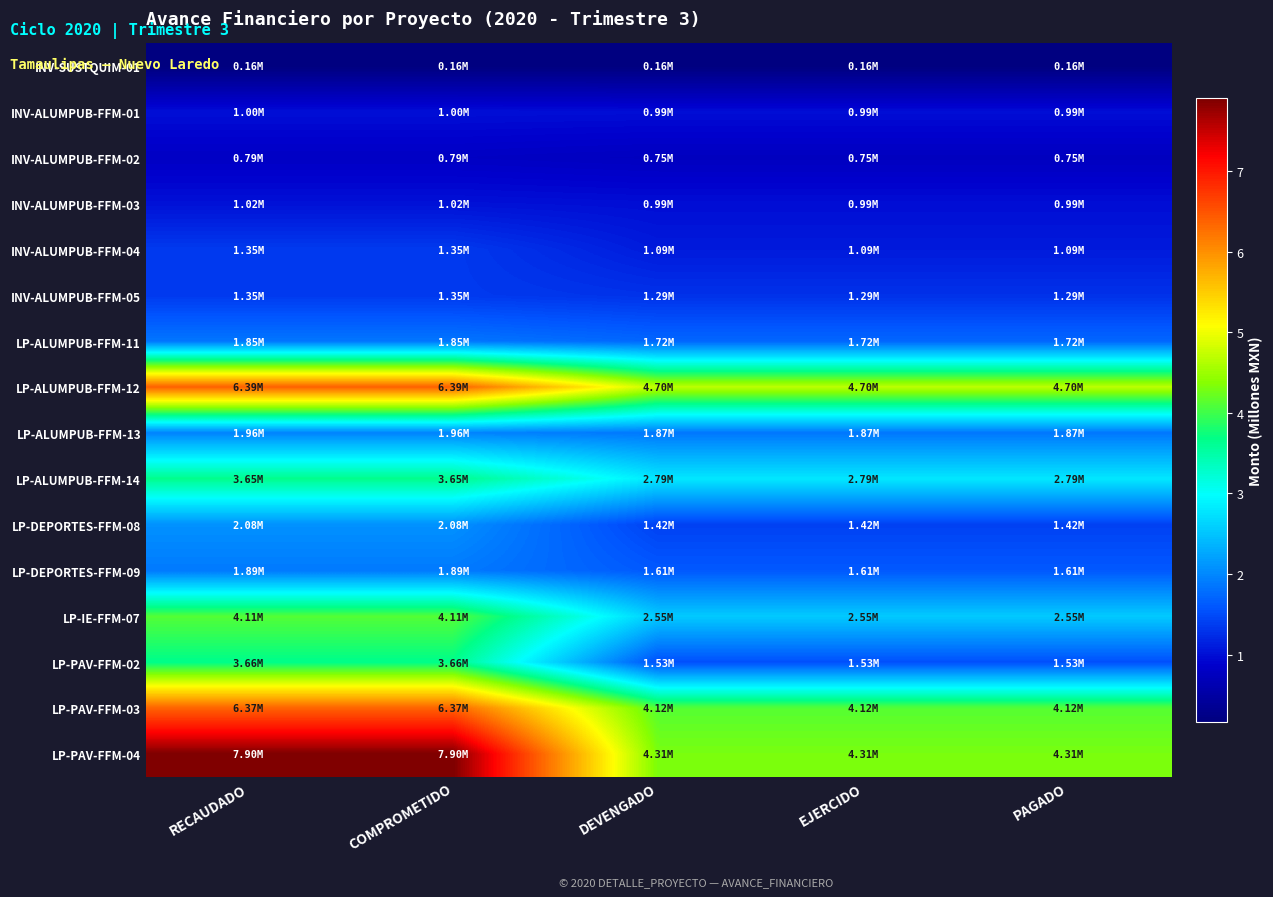

Rank the series at RECAUDADO from highest to lowest value.

LP-PAV-FFM-04, LP-ALUMPUB-FFM-12, LP-PAV-FFM-03, LP-IE-FFM-07, LP-PAV-FFM-02, LP-ALUMPUB-FFM-14, LP-DEPORTES-FFM-08, LP-ALUMPUB-FFM-13, LP-DEPORTES-FFM-09, LP-ALUMPUB-FFM-11, INV-ALUMPUB-FFM-05, INV-ALUMPUB-FFM-04, INV-ALUMPUB-FFM-03, INV-ALUMPUB-FFM-01, INV-ALUMPUB-FFM-02, INV-SUSTQUIM-01